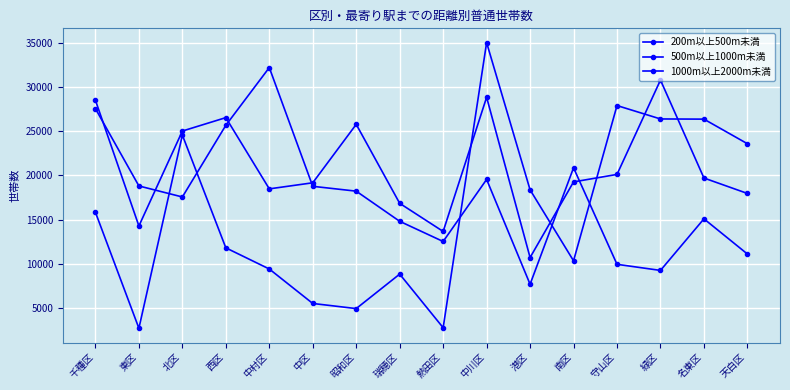

What is the minimum value for 200m以上500m未満?

7660